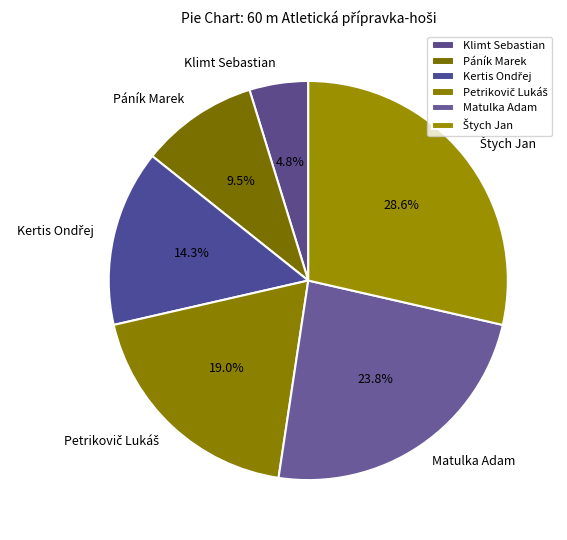

Is there any slice that represents more than half of the pie?

No